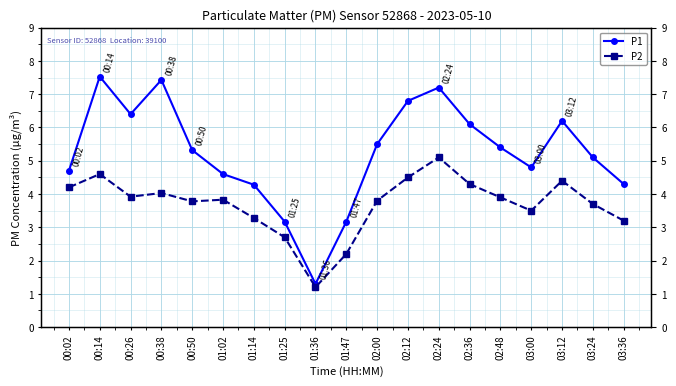

True or false: P1 and P2 intersect in this chart.

False